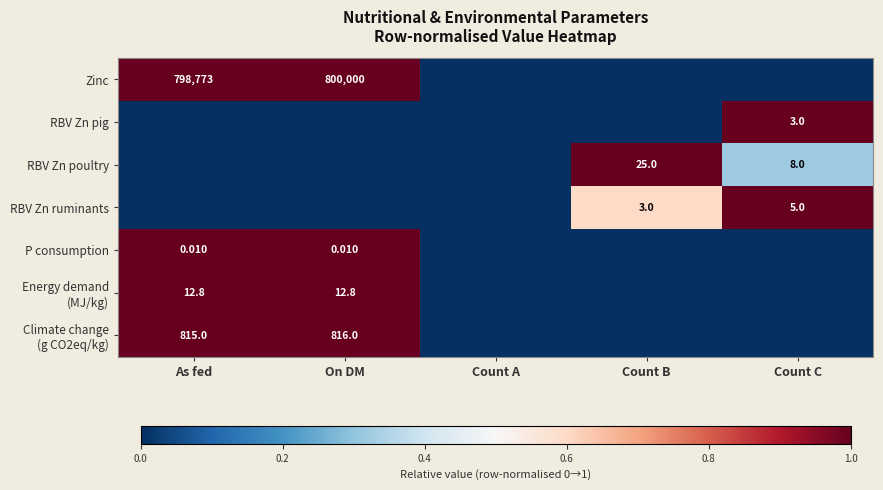

What is the difference between the second highest and minimum values in the RBV Zn ruminants series?

0.6